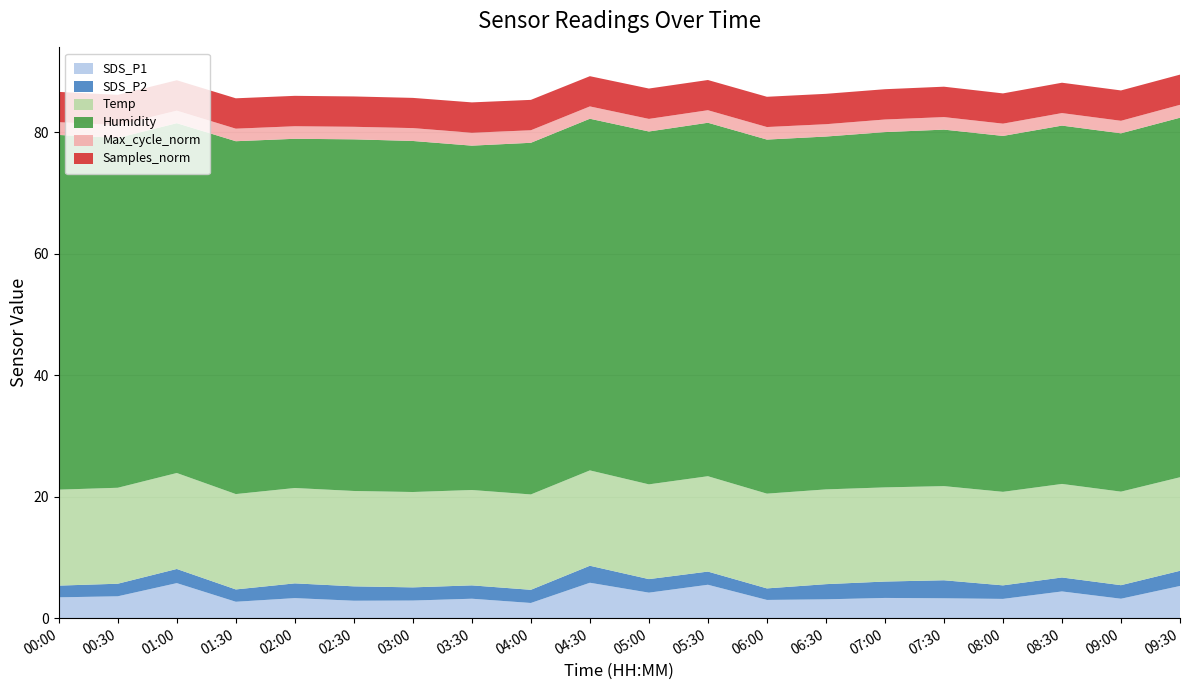

Reading left to right, transcribe all the data shown in this chart.

SDS_P1: 00:00=3.4	00:30=3.6	01:00=5.8	01:30=2.7	02:00=3.3	02:30=2.9	03:00=2.9	03:30=3.2	04:00=2.5	04:30=5.8	05:00=4.2	05:30=5.5	06:00=3.0	06:30=3.1	07:00=3.3	07:30=3.3	08:00=3.2	08:30=4.4	09:00=3.2	09:30=5.3
SDS_P2: 00:00=1.9	00:30=2.1	01:00=2.3	01:30=2.0	02:00=2.4	02:30=2.4	03:00=2.2	03:30=2.2	04:00=2.2	04:30=2.8	05:00=2.2	05:30=2.2	06:00=1.9	06:30=2.5	07:00=2.7	07:30=3.0	08:00=2.2	08:30=2.3	09:00=2.2	09:30=2.5
Temp: 00:00=15.8	00:30=15.8	01:00=15.8	01:30=15.7	02:00=15.7	02:30=15.7	03:00=15.7	03:30=15.7	04:00=15.7	04:30=15.7	05:00=15.6	05:30=15.7	06:00=15.6	06:30=15.6	07:00=15.5	07:30=15.5	08:00=15.4	08:30=15.4	09:00=15.4	09:30=15.4
Humidity: 00:00=58.4	00:30=57.6	01:00=57.6	01:30=58.1	02:00=57.5	02:30=57.9	03:00=57.8	03:30=56.7	04:00=57.9	04:30=57.9	05:00=58.1	05:30=58.2	06:00=58.3	06:30=58.1	07:00=58.5	07:30=58.7	08:00=58.6	08:30=59.0	09:00=59.0	09:30=59.2
Max_cycle_norm: 00:00=2.1	00:30=2.1	01:00=2.1	01:30=2.1	02:00=2.1	02:30=2.1	03:00=2.1	03:30=2.1	04:00=2.1	04:30=2.0	05:00=2.1	05:30=2.1	06:00=2.1	06:30=2.0	07:00=2.1	07:30=2.1	08:00=2.0	08:30=2.1	09:00=2.1	09:30=2.1
Samples_norm: 00:00=5.0	00:30=5.0	01:00=5.0	01:30=5.0	02:00=5.0	02:30=5.0	03:00=5.0	03:30=5.0	04:00=5.0	04:30=5.0	05:00=5.0	05:30=5.0	06:00=5.0	06:30=5.0	07:00=5.0	07:30=5.0	08:00=5.0	08:30=5.0	09:00=5.0	09:30=5.0